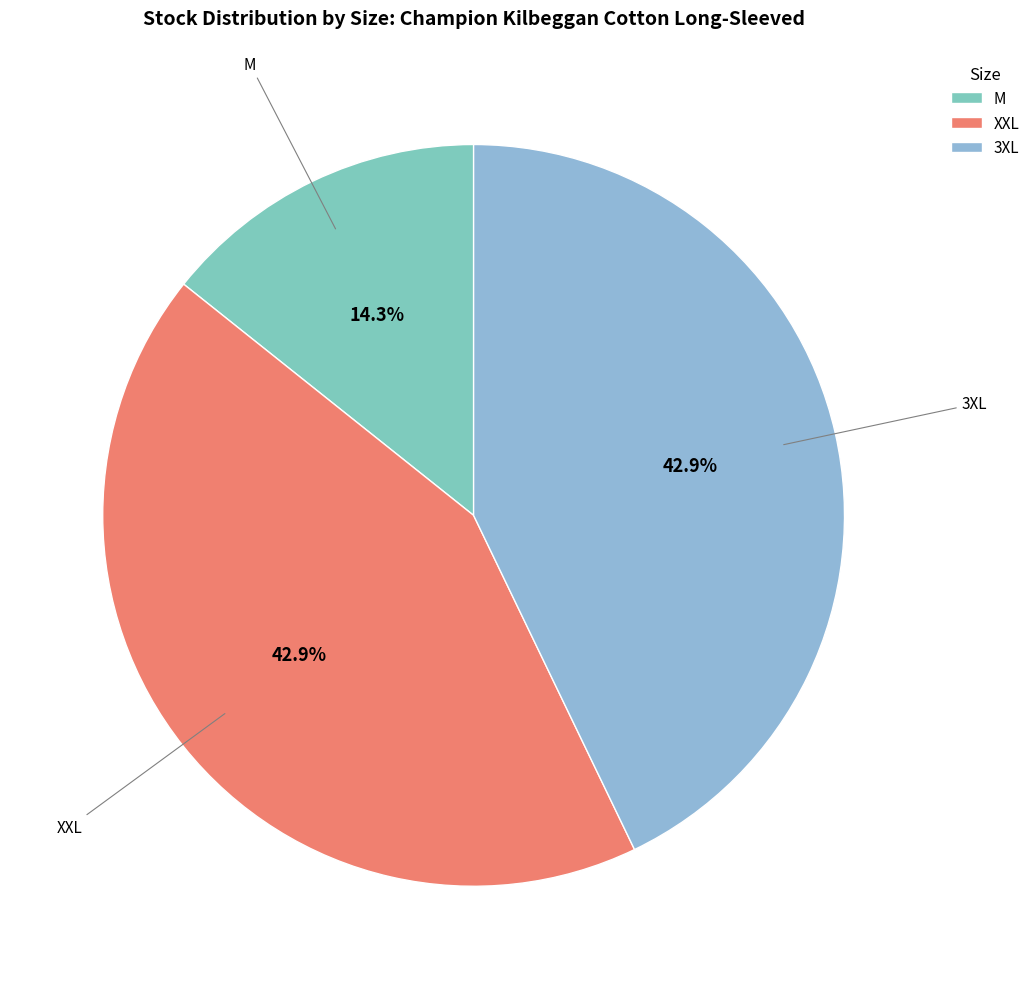

To the nearest percent, what is the difference between the M and 3XL slice percentages?

29%